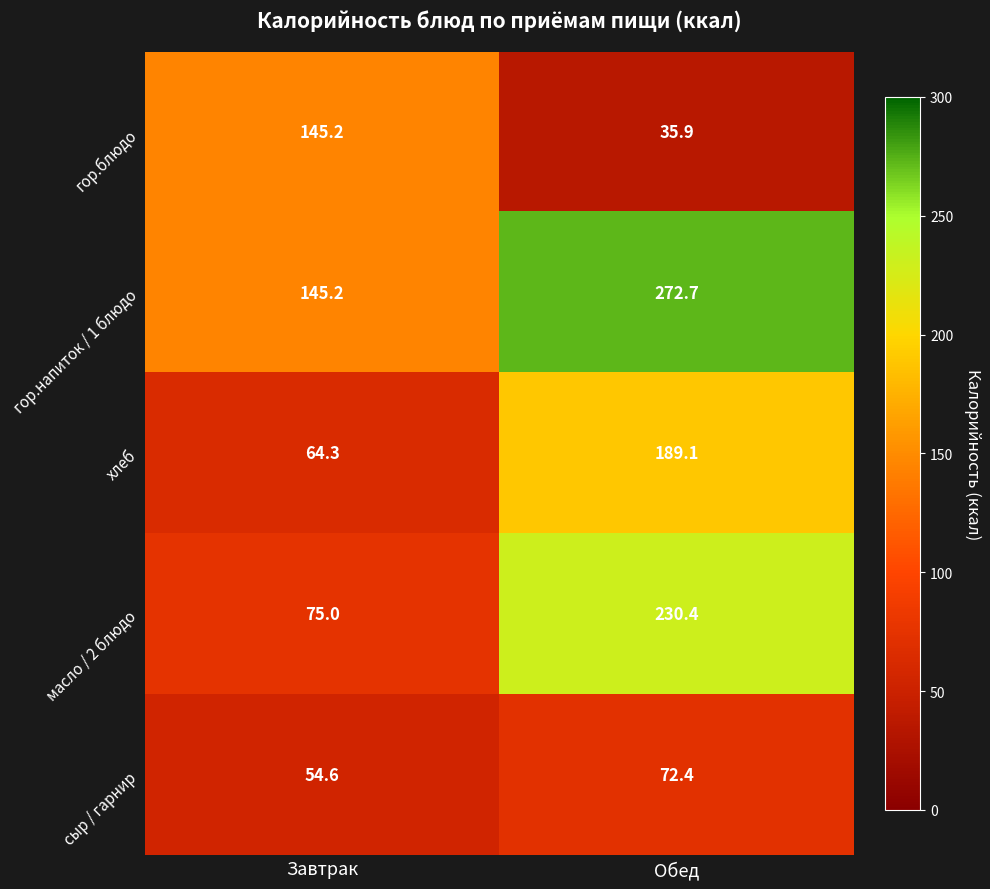

The value of масло / 2 блюдо at Завтрак is 75.0. True or false?

True